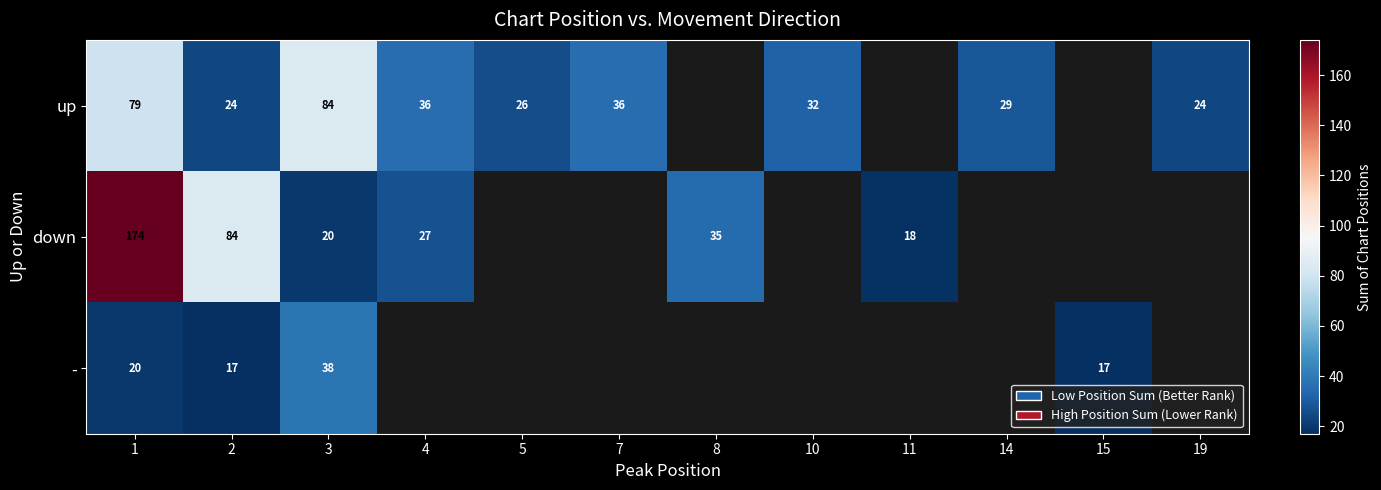

What is the difference between the maximum and minimum values in the row_0 series?

60.0